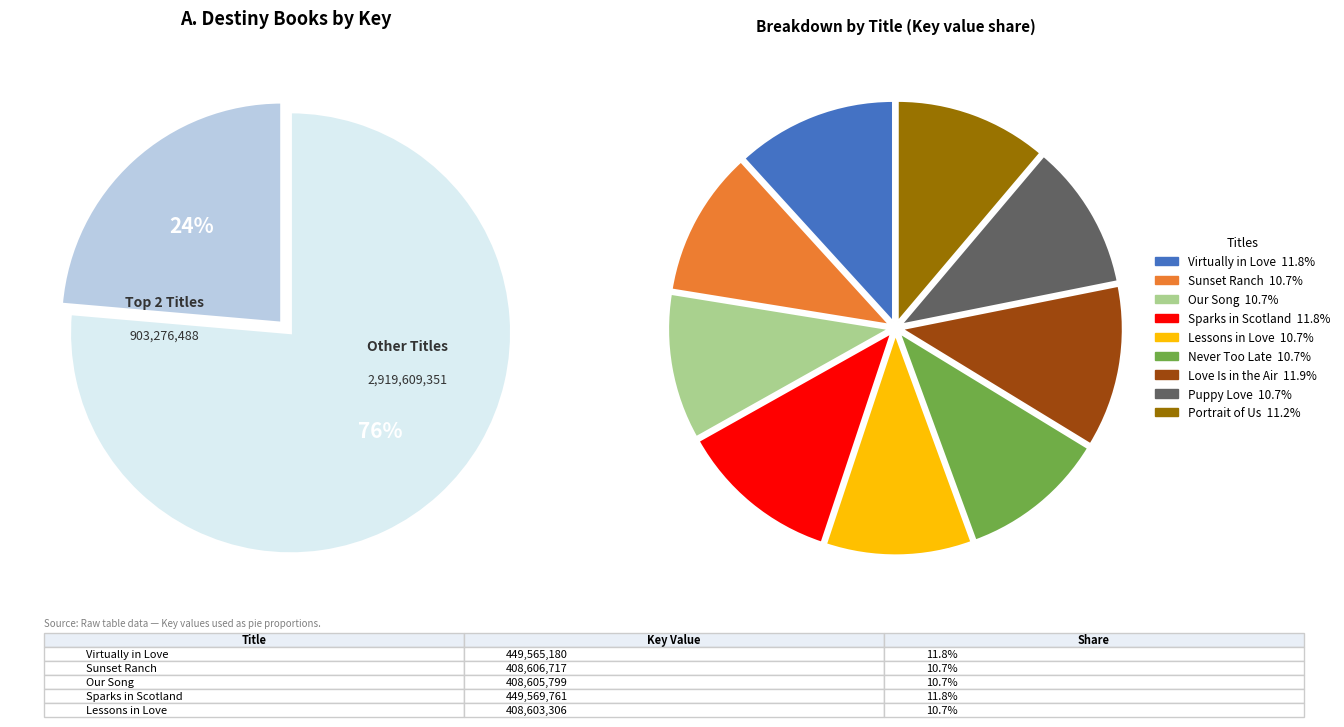

How many slices are in this pie chart?

9